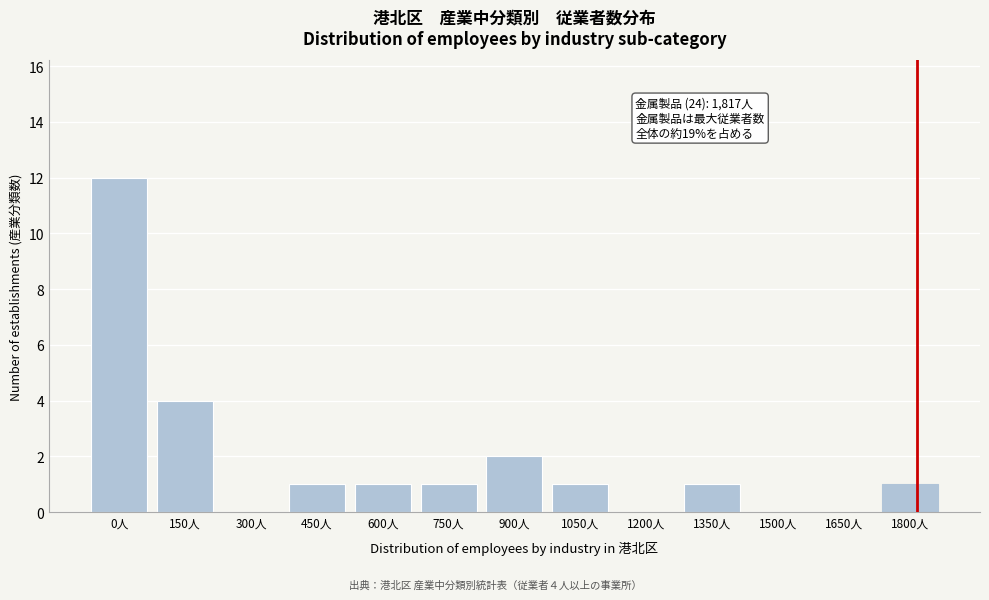

Reading left to right, list all the values displayed in this chart.

0人=12	150人=4	300人=0	450人=1	600人=1	750人=1	900人=2	1050人=1	1200人=0	1350人=1	1500人=0	1650人=0	1800人=1